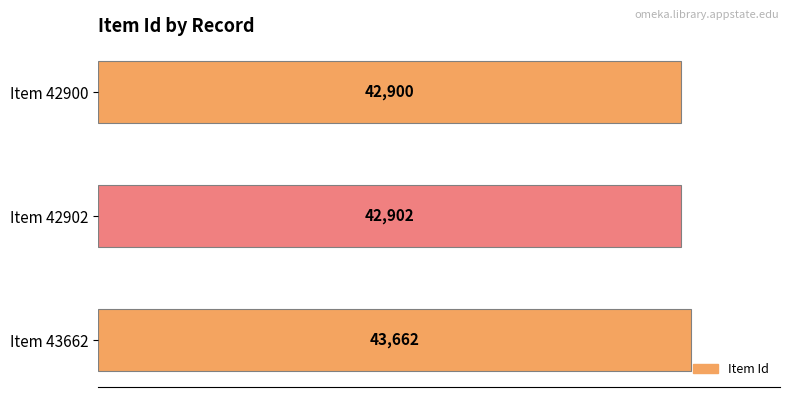

What is the difference between the maximum and minimum values?

762